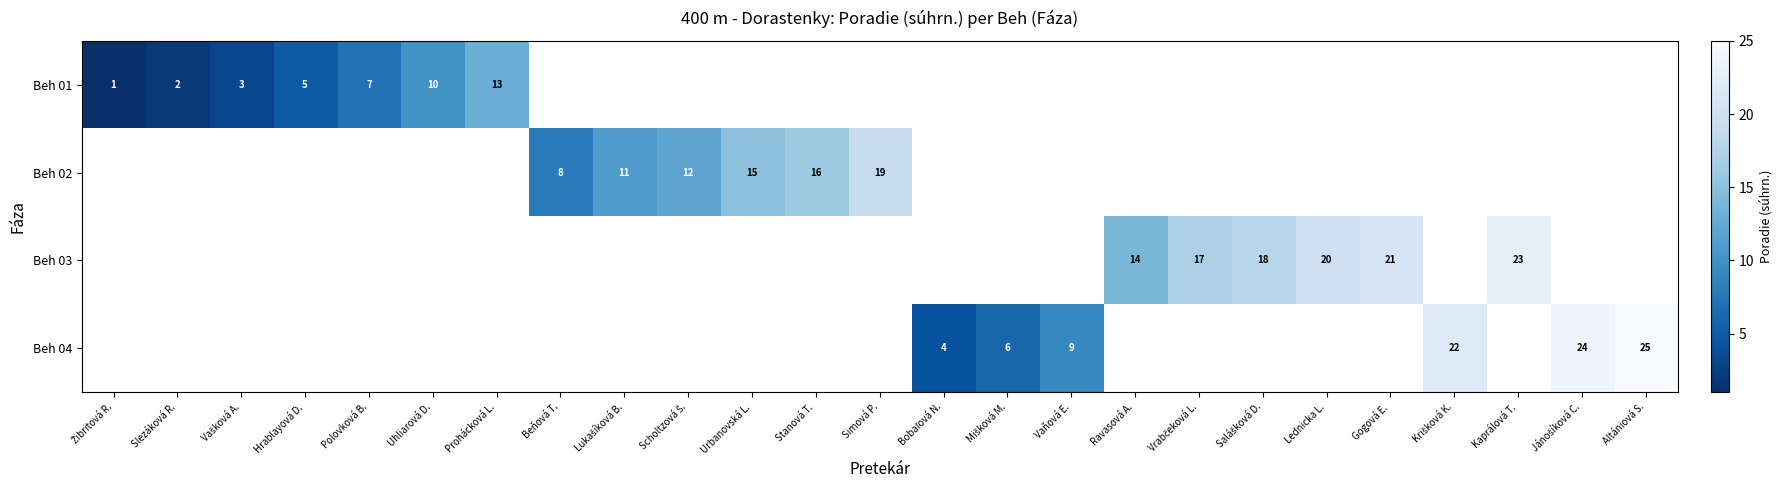

What is the smallest value displayed?

1.0